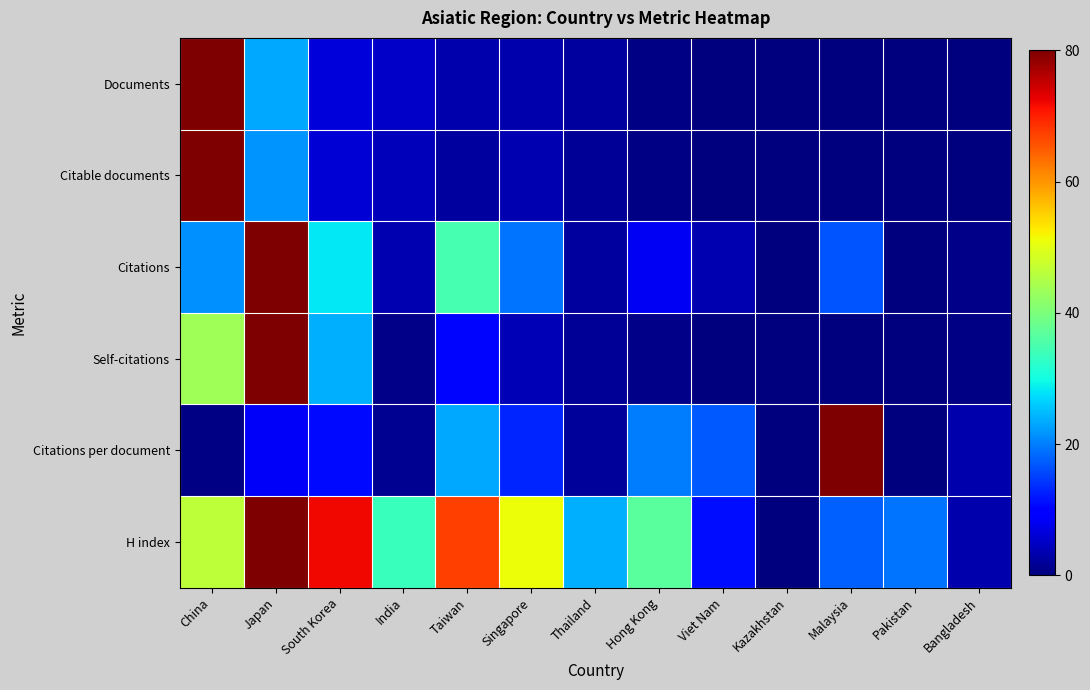

List the series in order of their peak value, highest first.

Documents, Citable documents, Citations, Self-citations, Citations per document, H index